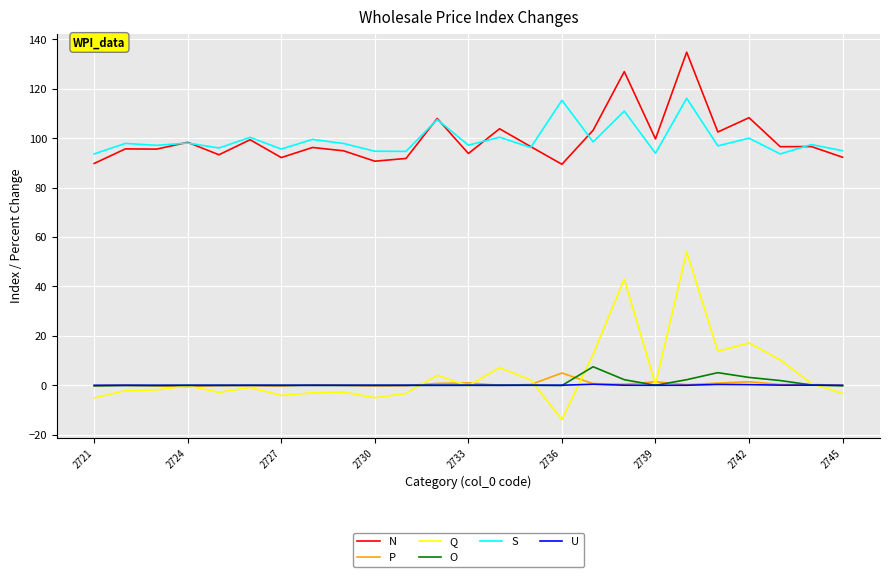

Which series has the widest spread of values?

Q